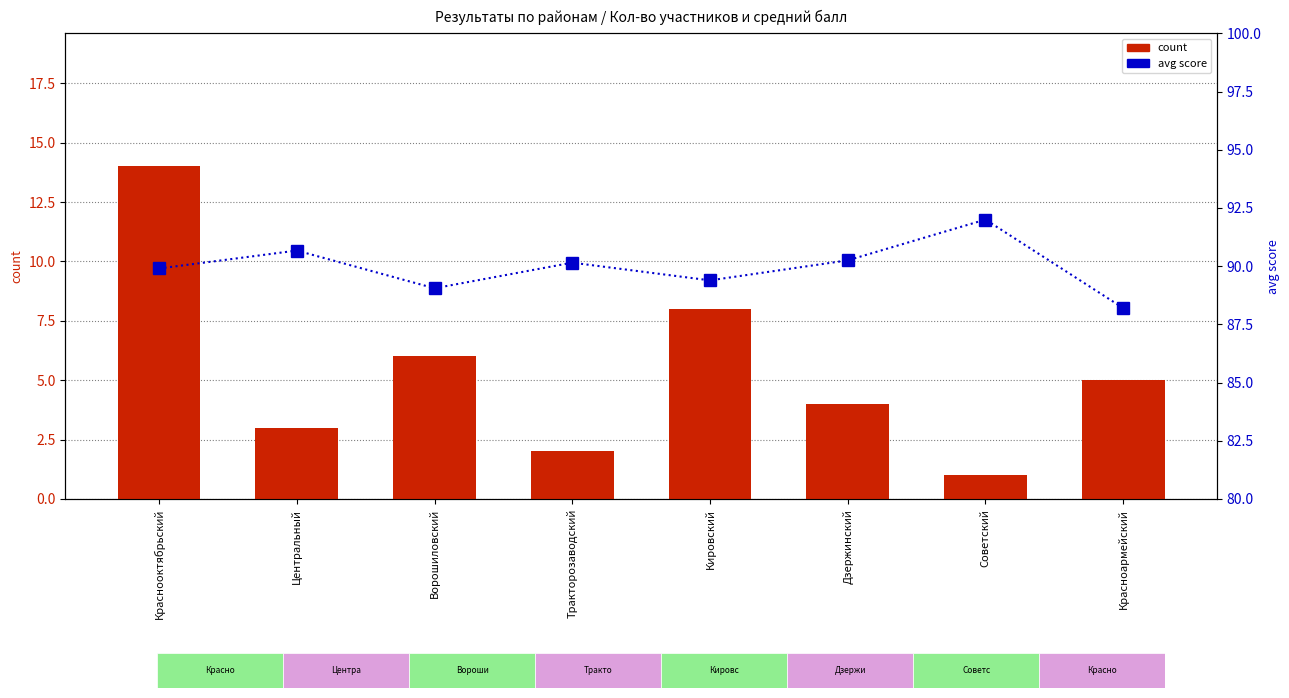

What is the value of the count bar at the 5th from the left?

8.0